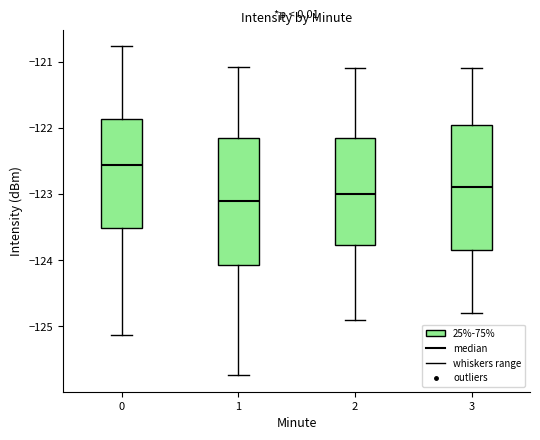

Where is the upper edge of the box at x = 2 on the y-axis? The values are not printed on the chart, so give them approximately, as read against the axis.

-122.1